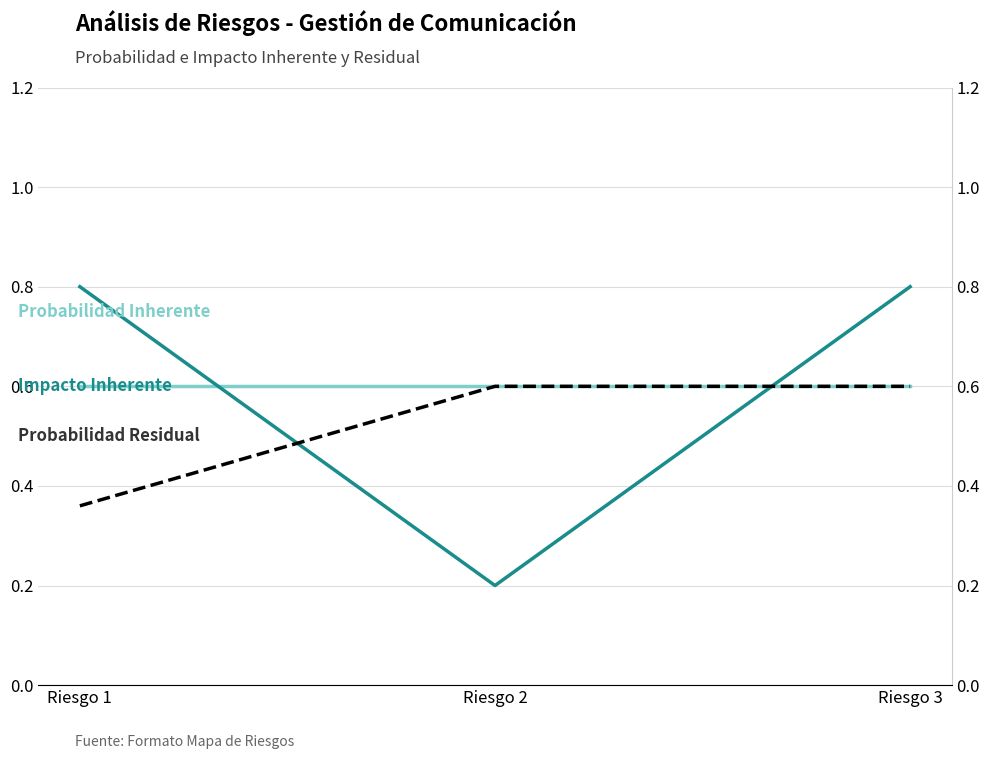

How many series are shown in this chart?

3